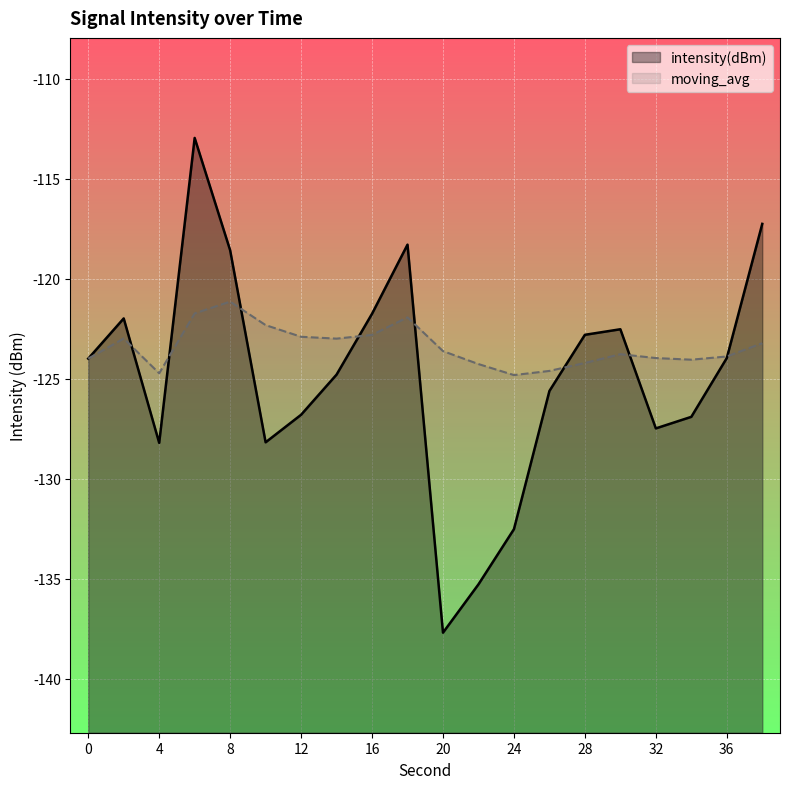

At which category is the sum across all series the highest?

6